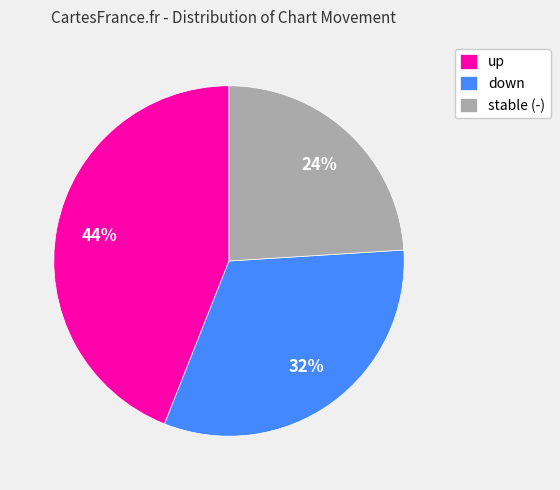

Which category has the smallest portion of the pie?

stable (-)